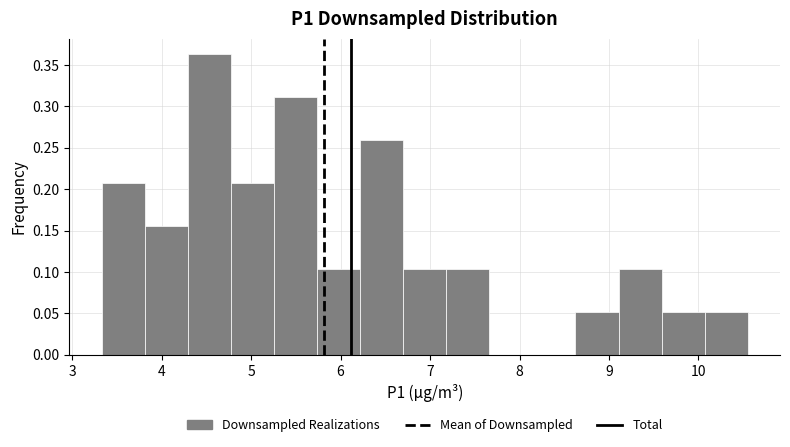

Reading left to right, list every bar in this chart as the range it spans on the x-axis followed by its height. Neither the bar edges nor the heights are printed on the chart, so give them approximately, as read against the axes.

3.3 to 3.8: 0.210
3.8 to 4.3: 0.155
4.3 to 4.8: 0.365
4.8 to 5.3: 0.210
5.3 to 5.7: 0.310
5.7 to 6.2: 0.105
6.2 to 6.7: 0.260
6.7 to 7.2: 0.105
7.2 to 7.7: 0.105
7.7 to 8.1: 0
8.1 to 8.6: 0
8.6 to 9.1: 0.050
9.1 to 9.6: 0.105
9.6 to 10.1: 0.050
10.1 to 10.6: 0.050